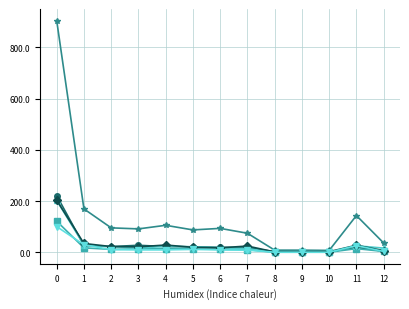

What is the greatest value displayed?

905